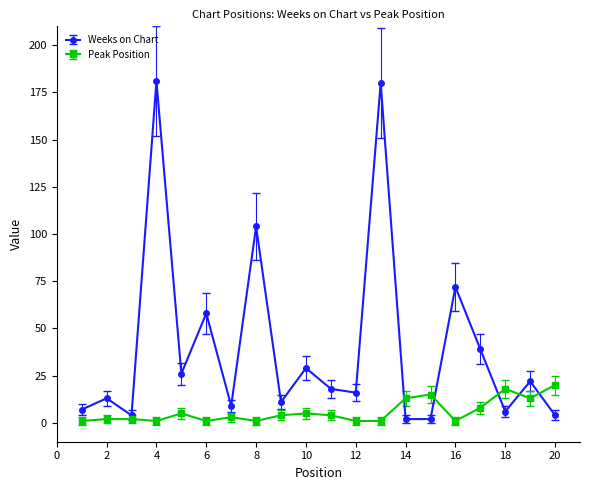

What is the value of the Peak Position point at the 9th from the left?

4